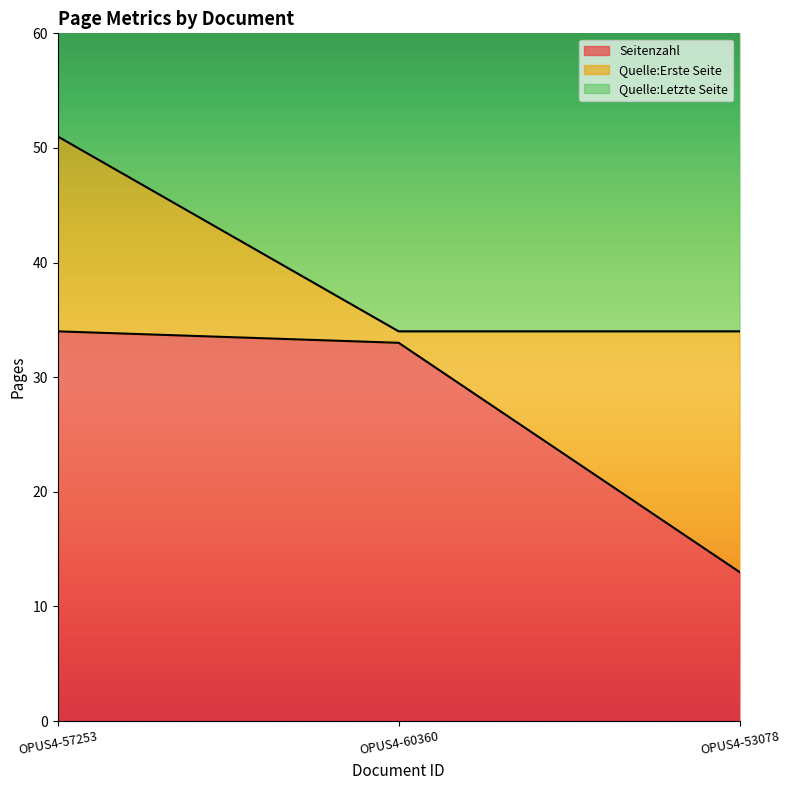

Between OPUS4-53078 and OPUS4-57253, which is larger?

OPUS4-57253